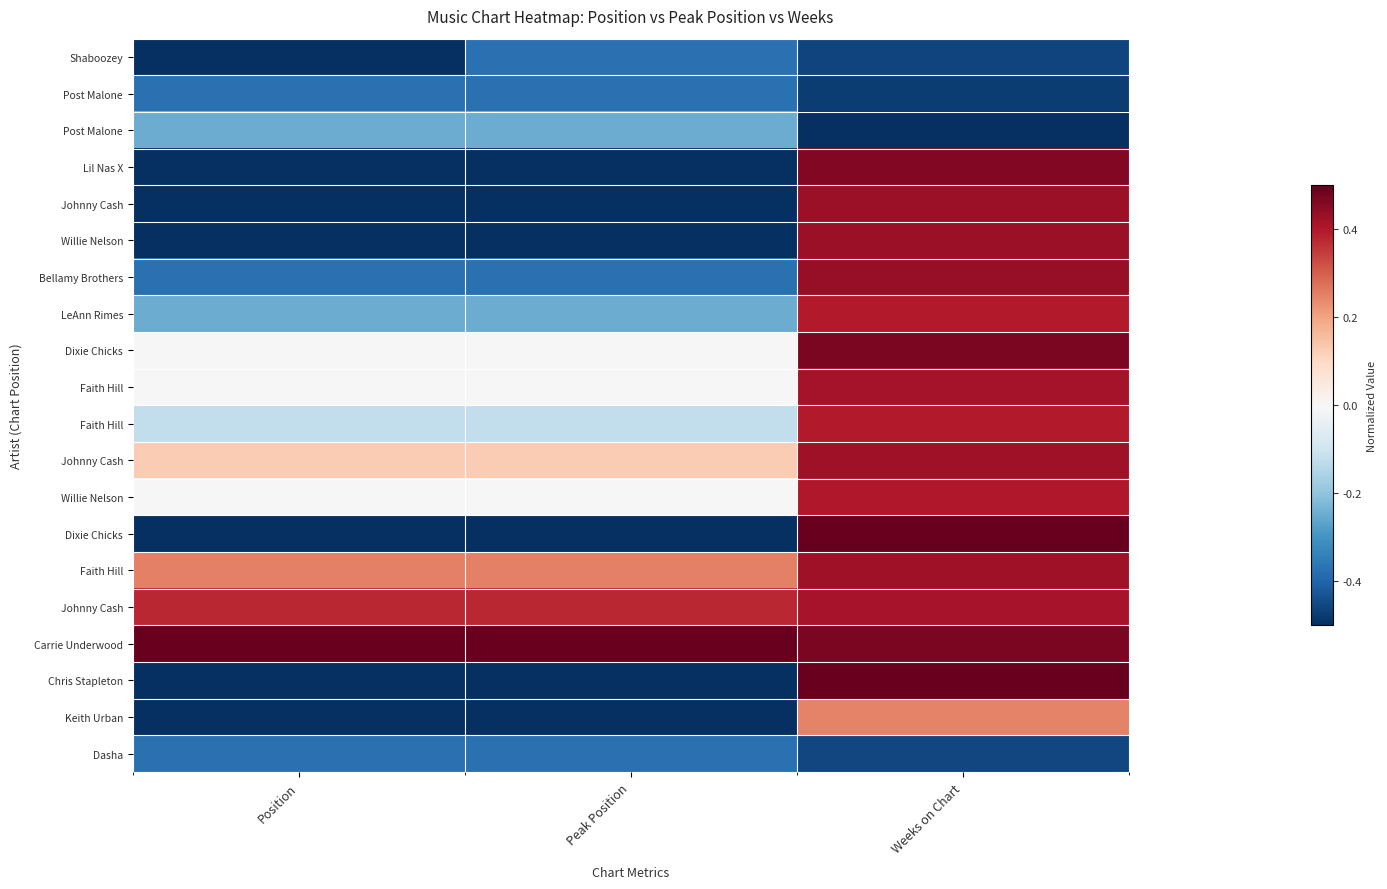

What is the spread (max minus min) of values at Weeks on Chart?

1.0